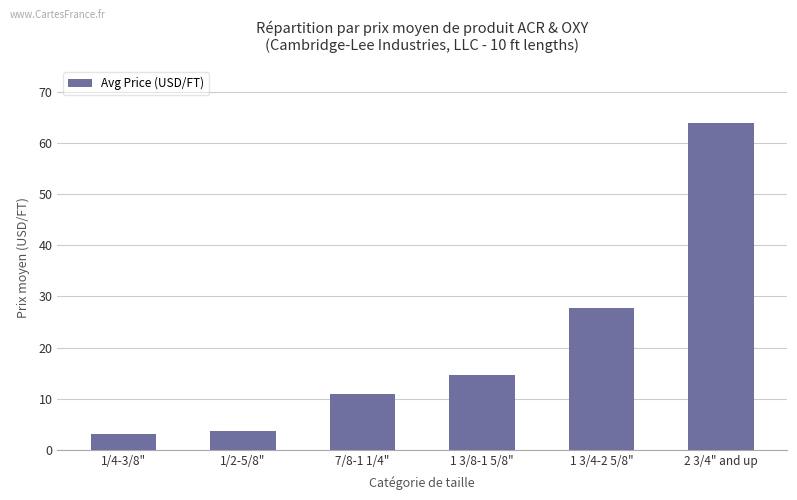

What is the smallest value displayed?

3.1